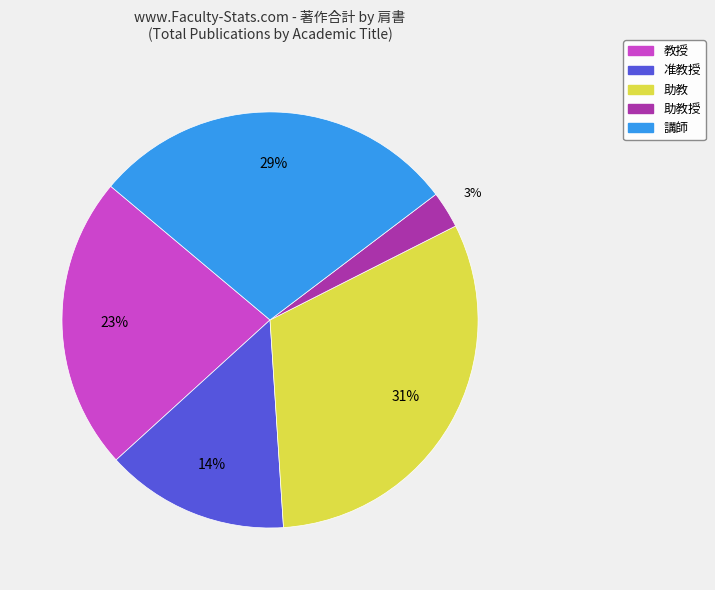

Is there a majority slice in this chart?

No